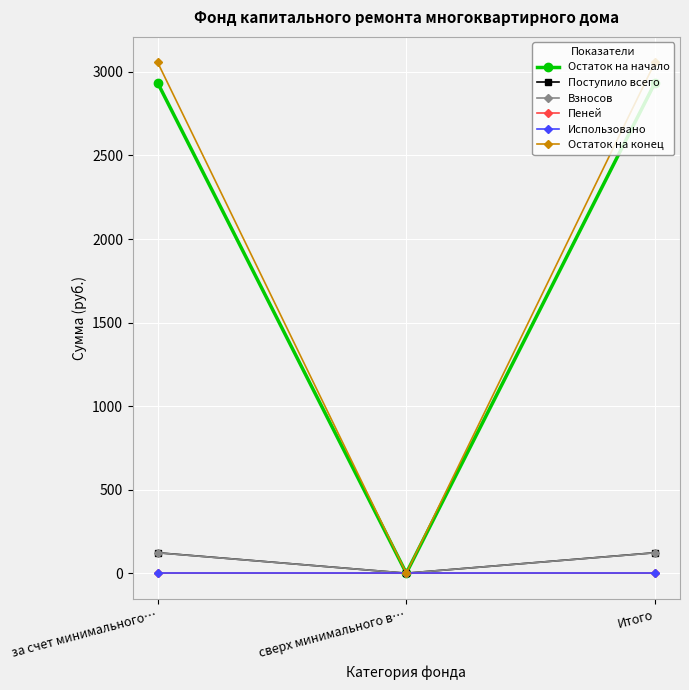

How many lines are shown in the chart?

6